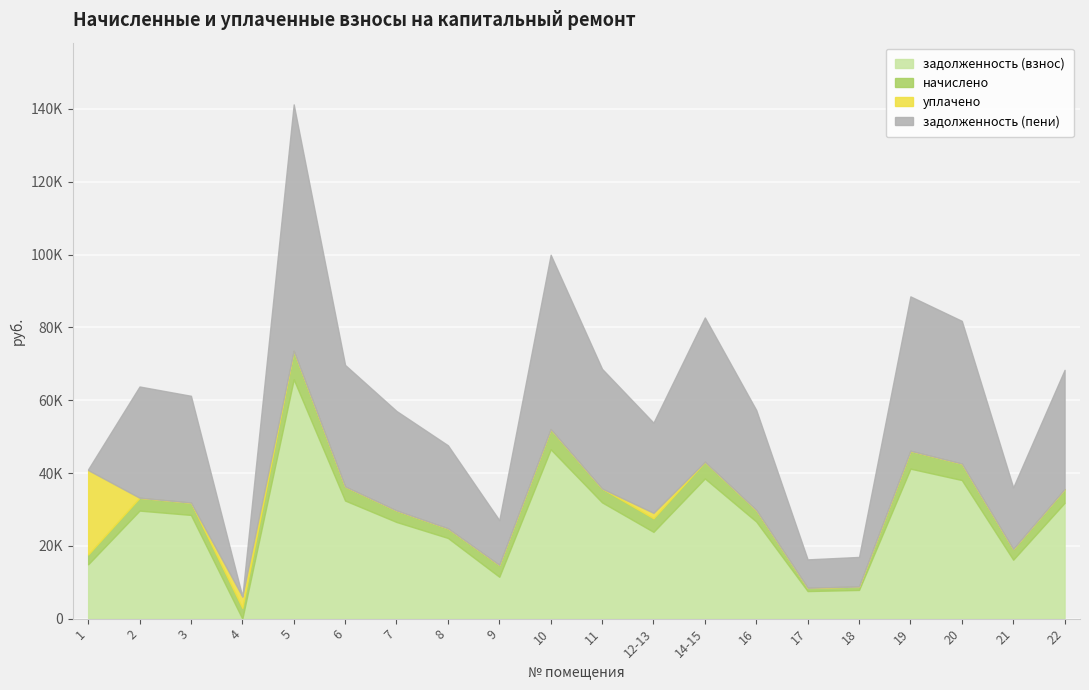

At which category is the sum across all series the highest?

5